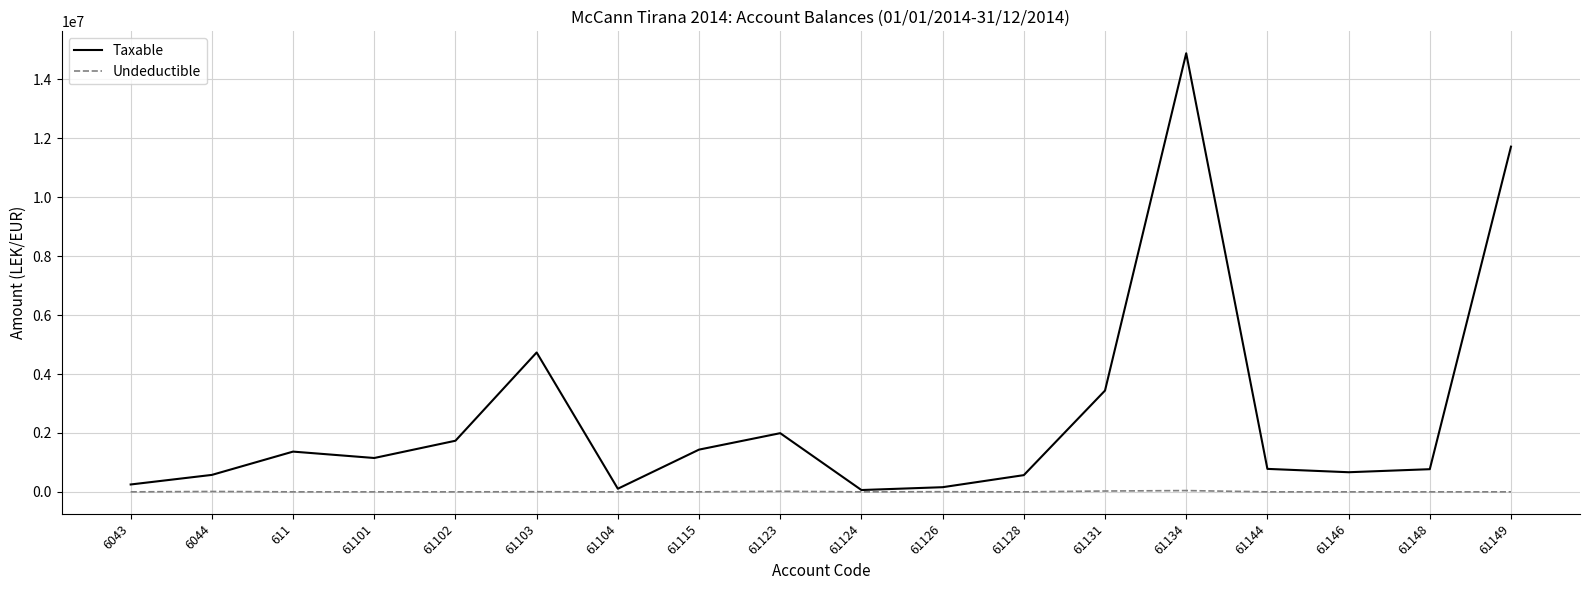

Is the value of Taxable at 61144 greater than the value of Undeductible at 61123?

Yes